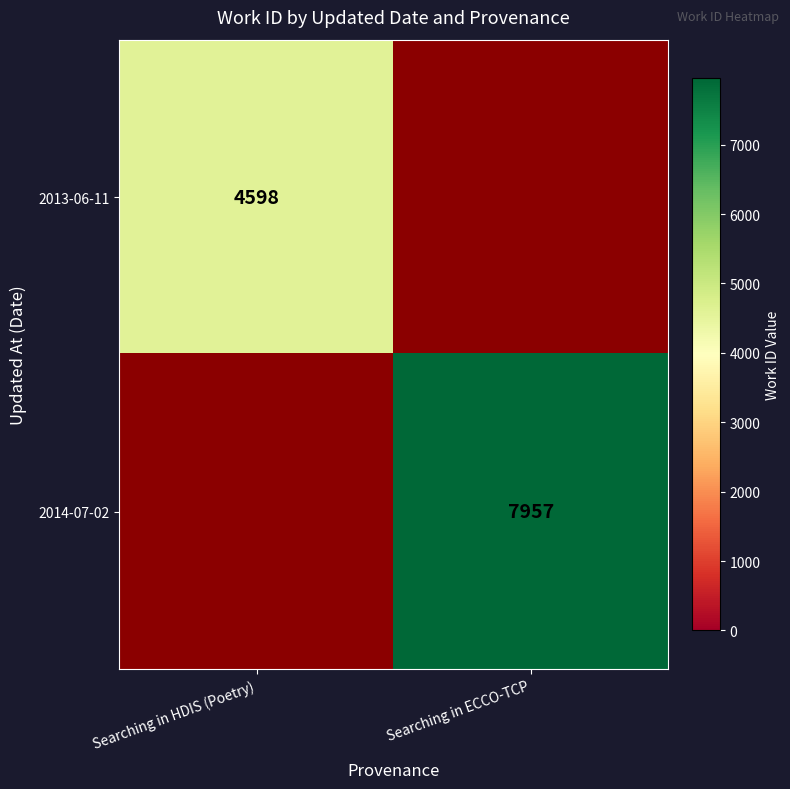

What is the greatest value displayed?

7957.0